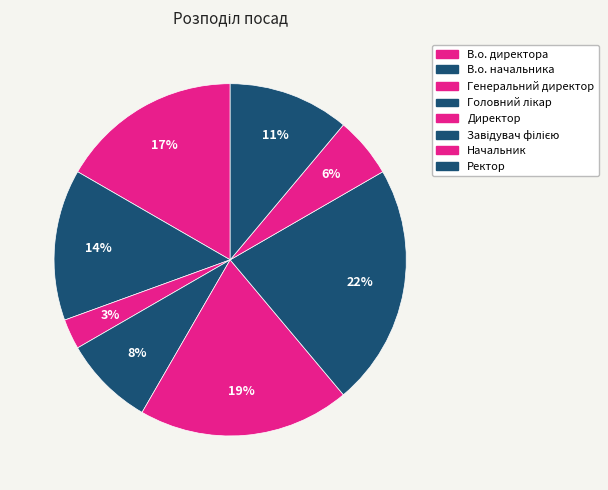

Which has a higher value, Генеральний директор or Завідувач філією?

Завідувач філією